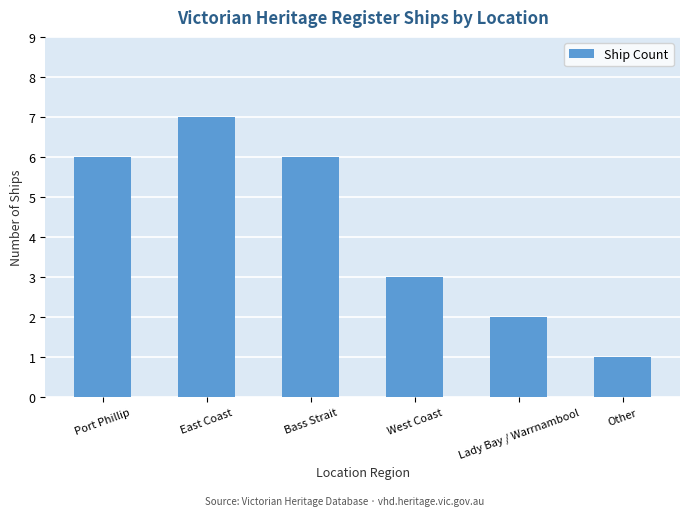

What is the maximum value shown in the chart?

7